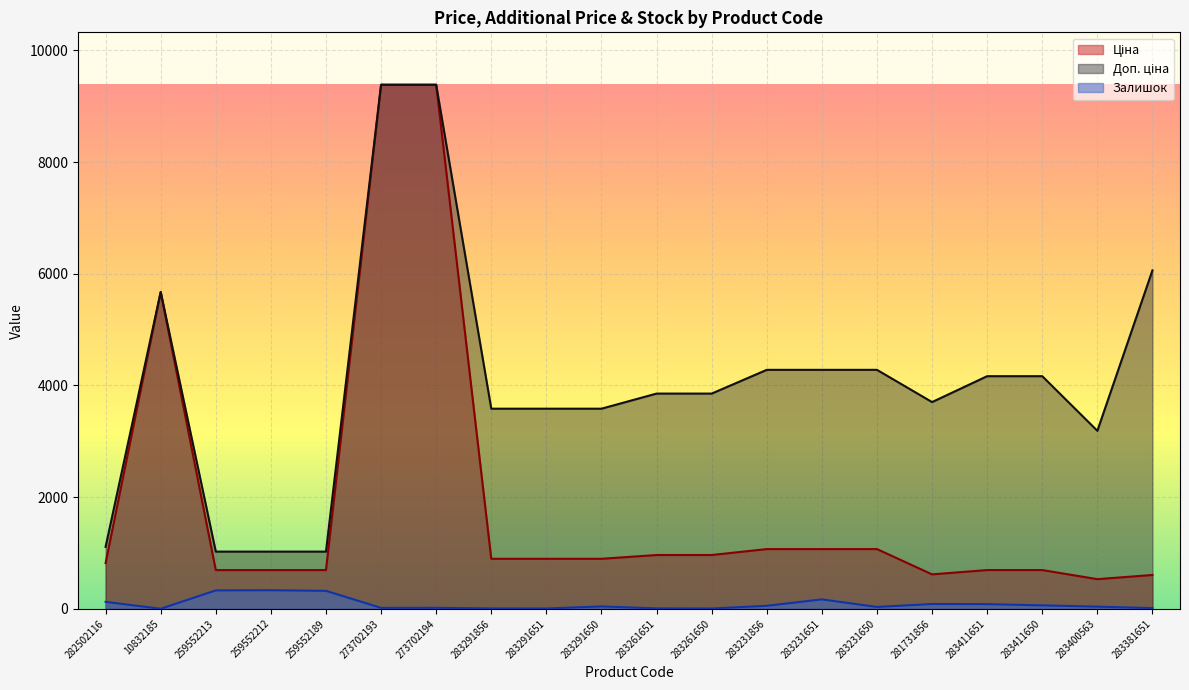

What is the total value across all series at 273702194?

18785.9